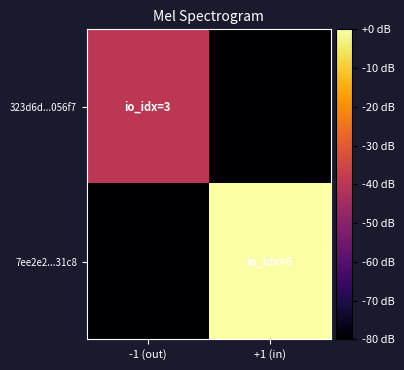

Rank the series by their average value, from highest to lowest.

7ee2e2...31c8, 323d6d...056f7